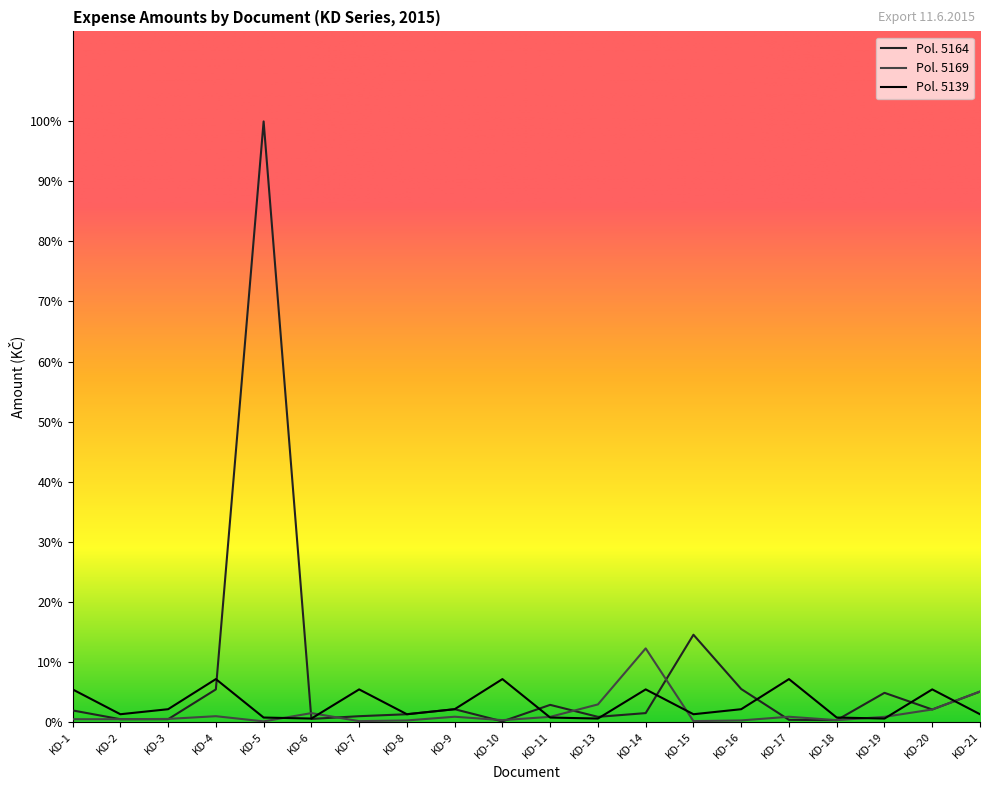

The value of 5164 at KD-1 is 3738.0. True or false?

True